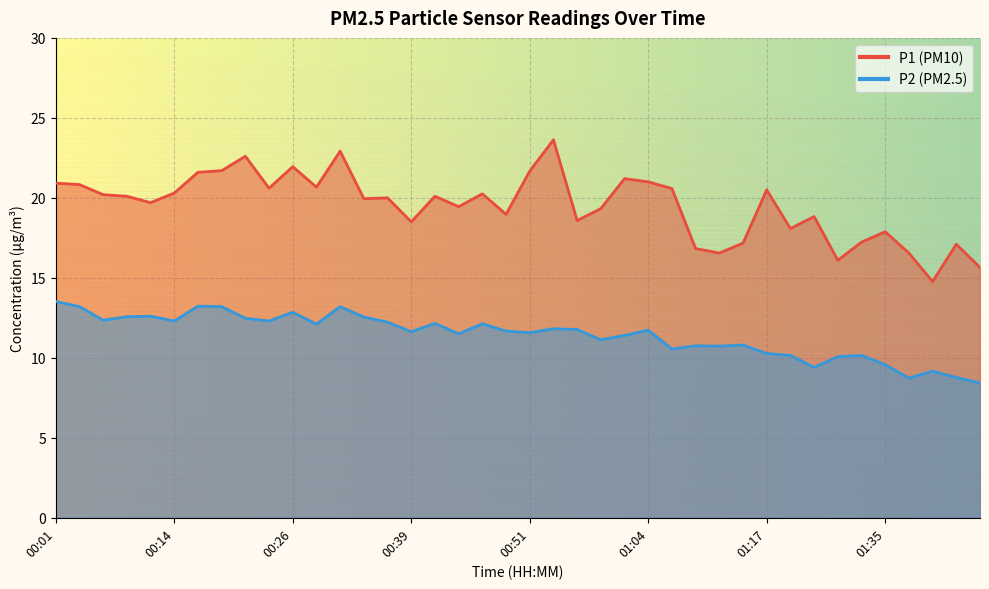

At how many categories does at least one series exceed 19?

25